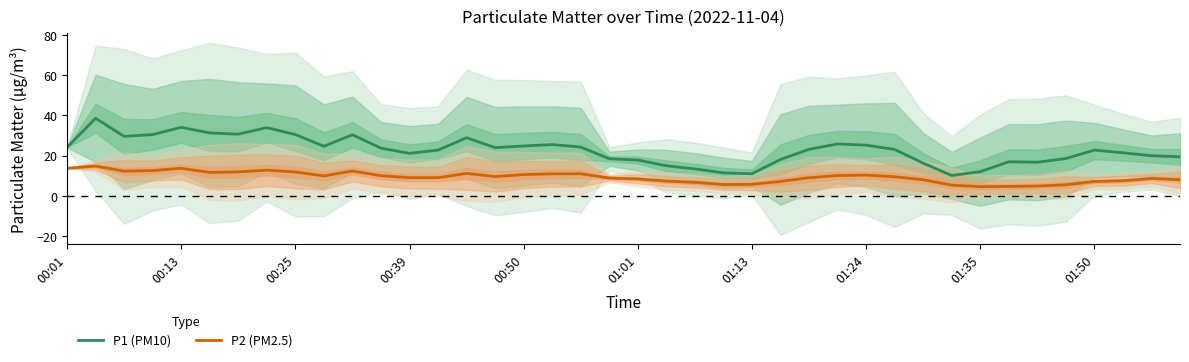

True or false: P1 (PM10) and P2 (PM2.5) cross at least once.

False